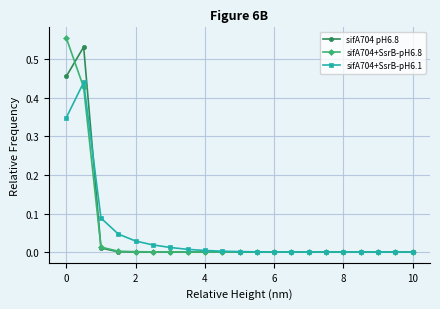

Rank the series by their maximum value, from lowest to highest.

sifA704+SsrB-pH6.1, sifA704 pH6.8, sifA704+SsrB-pH6.8